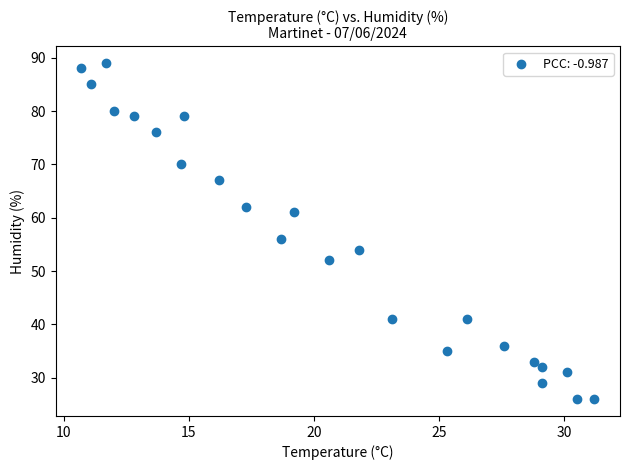

What Y value in the scatter plot is closest to 57?

56